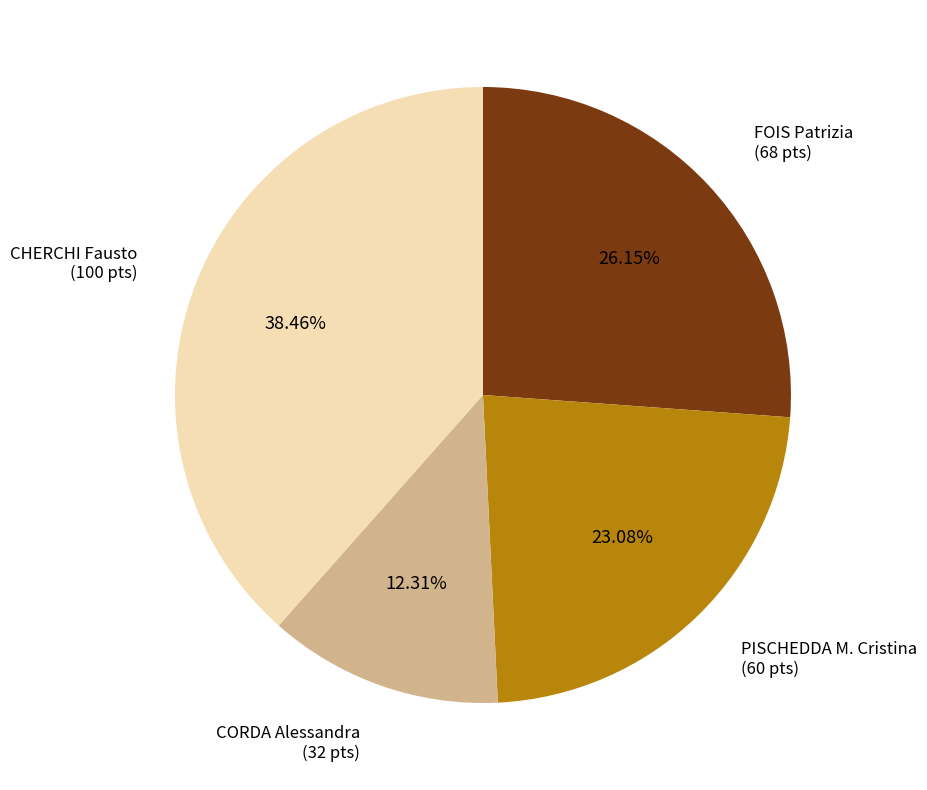

Which category has the biggest portion of the pie?

CHERCHI Fausto